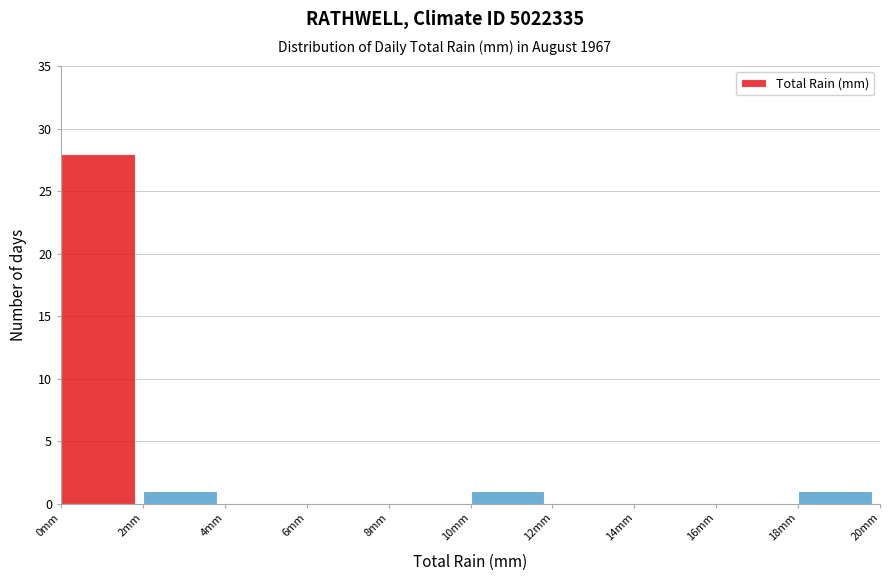

Reading left to right, list every bar in this chart as the range it spans on the x-axis followed by its height. The values are not printed on the chart, so give them approximately, as read against the axis.

0 to 2: 28
2 to 4: 1
4 to 6: 0
6 to 8: 0
8 to 10: 0
10 to 12: 1
12 to 14: 0
14 to 16: 0
16 to 18: 0
18 to 20: 1